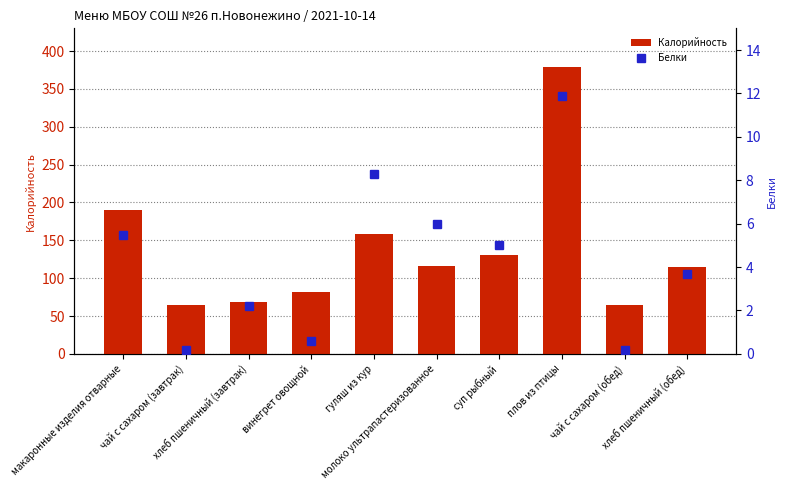

What is the maximum value shown in the chart?

379.4